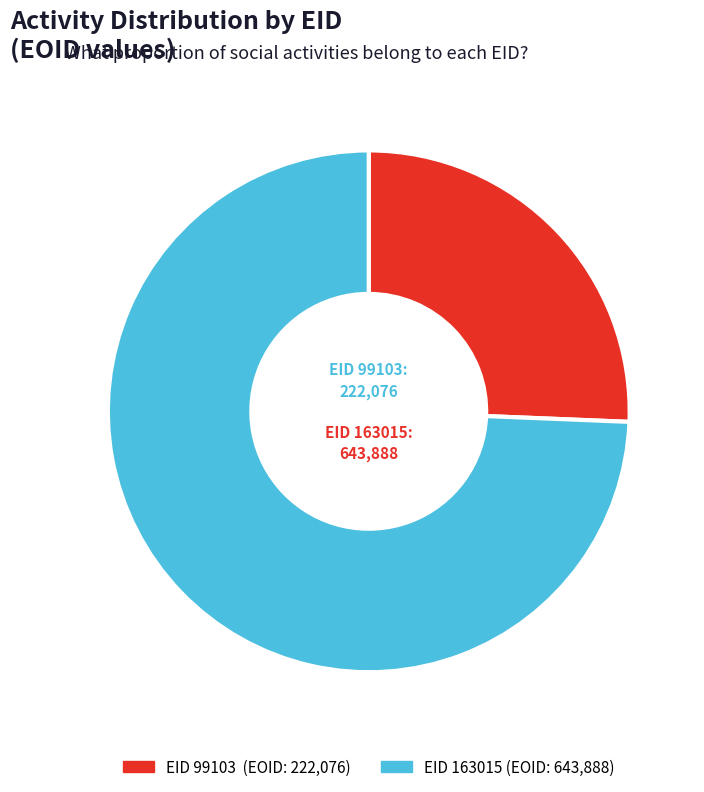

Does any single category account for the majority?

Yes